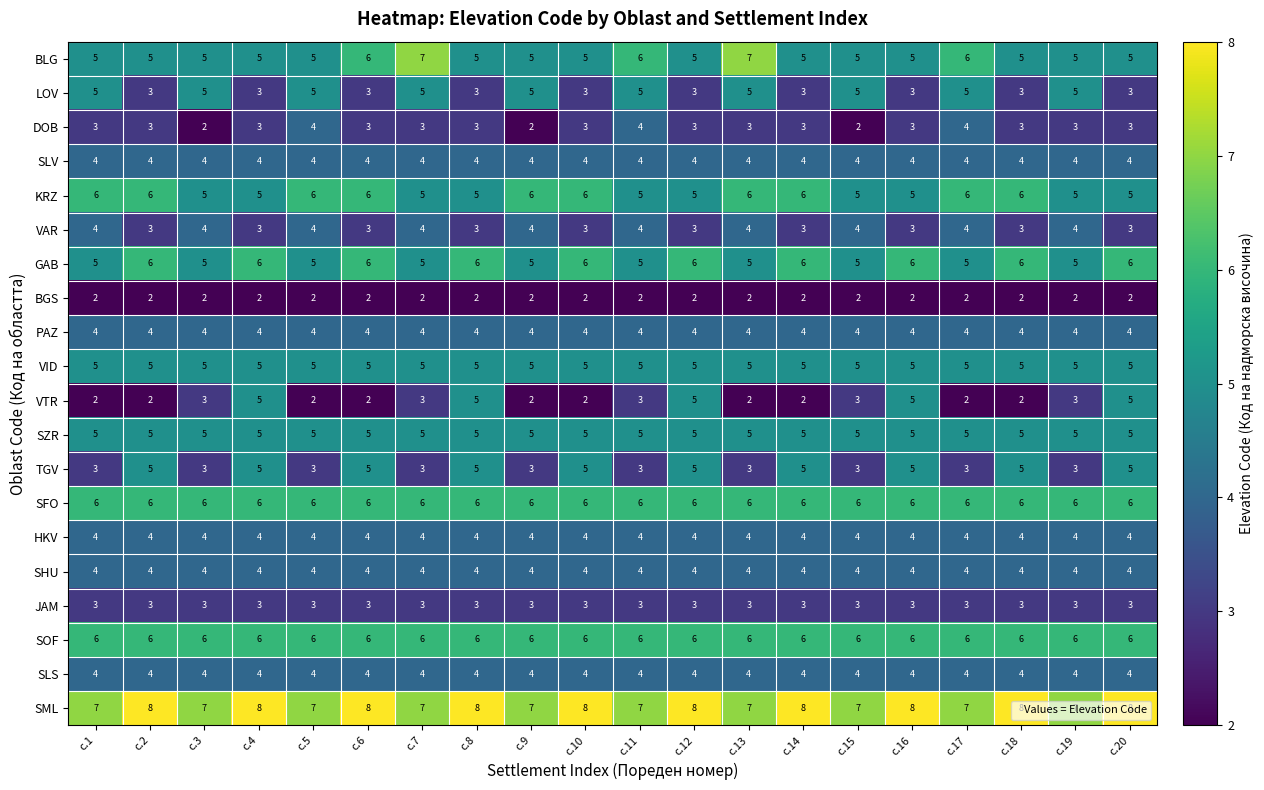

What is the sum of all PAZ values?

80